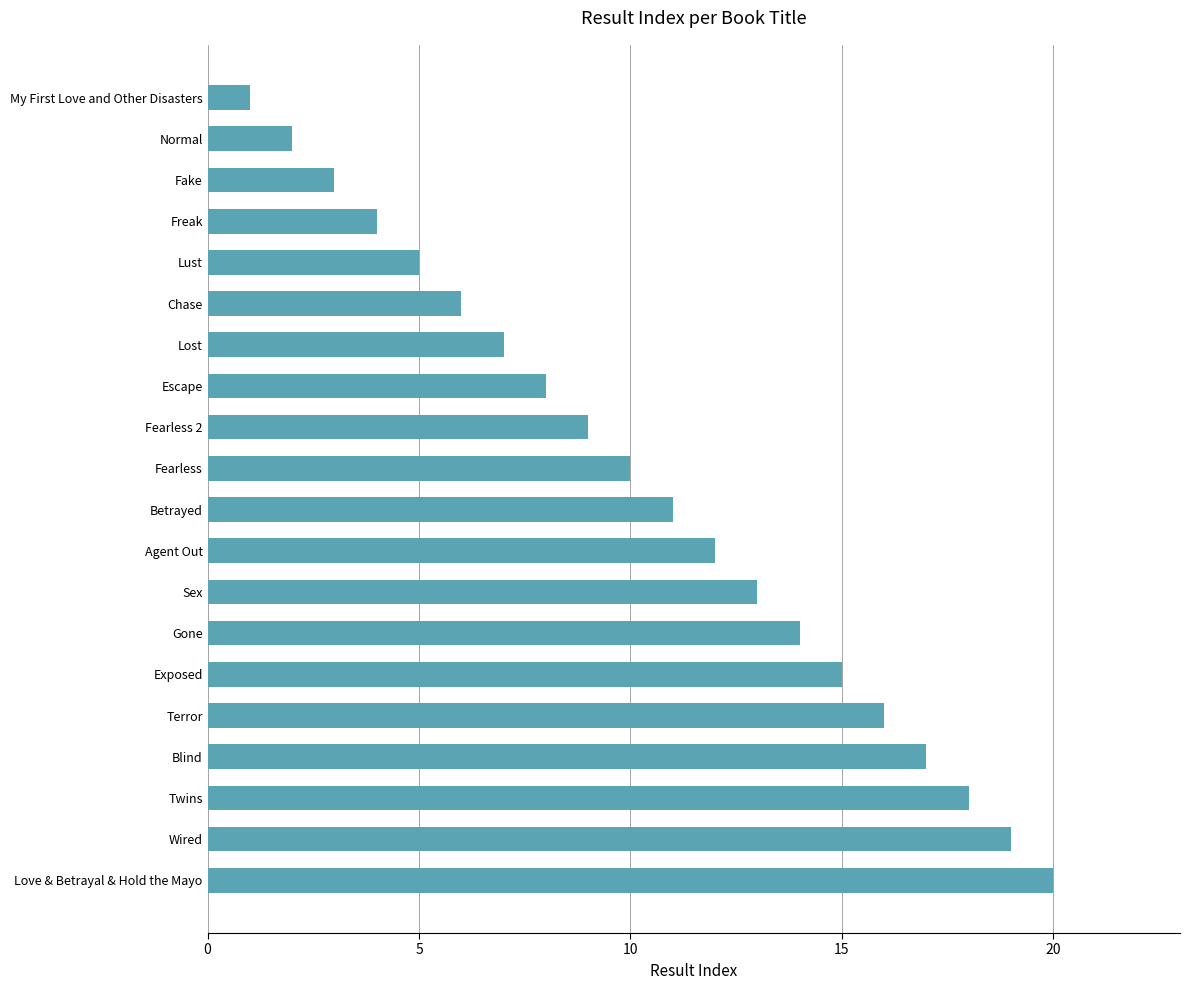

What is the sum of all values?

210